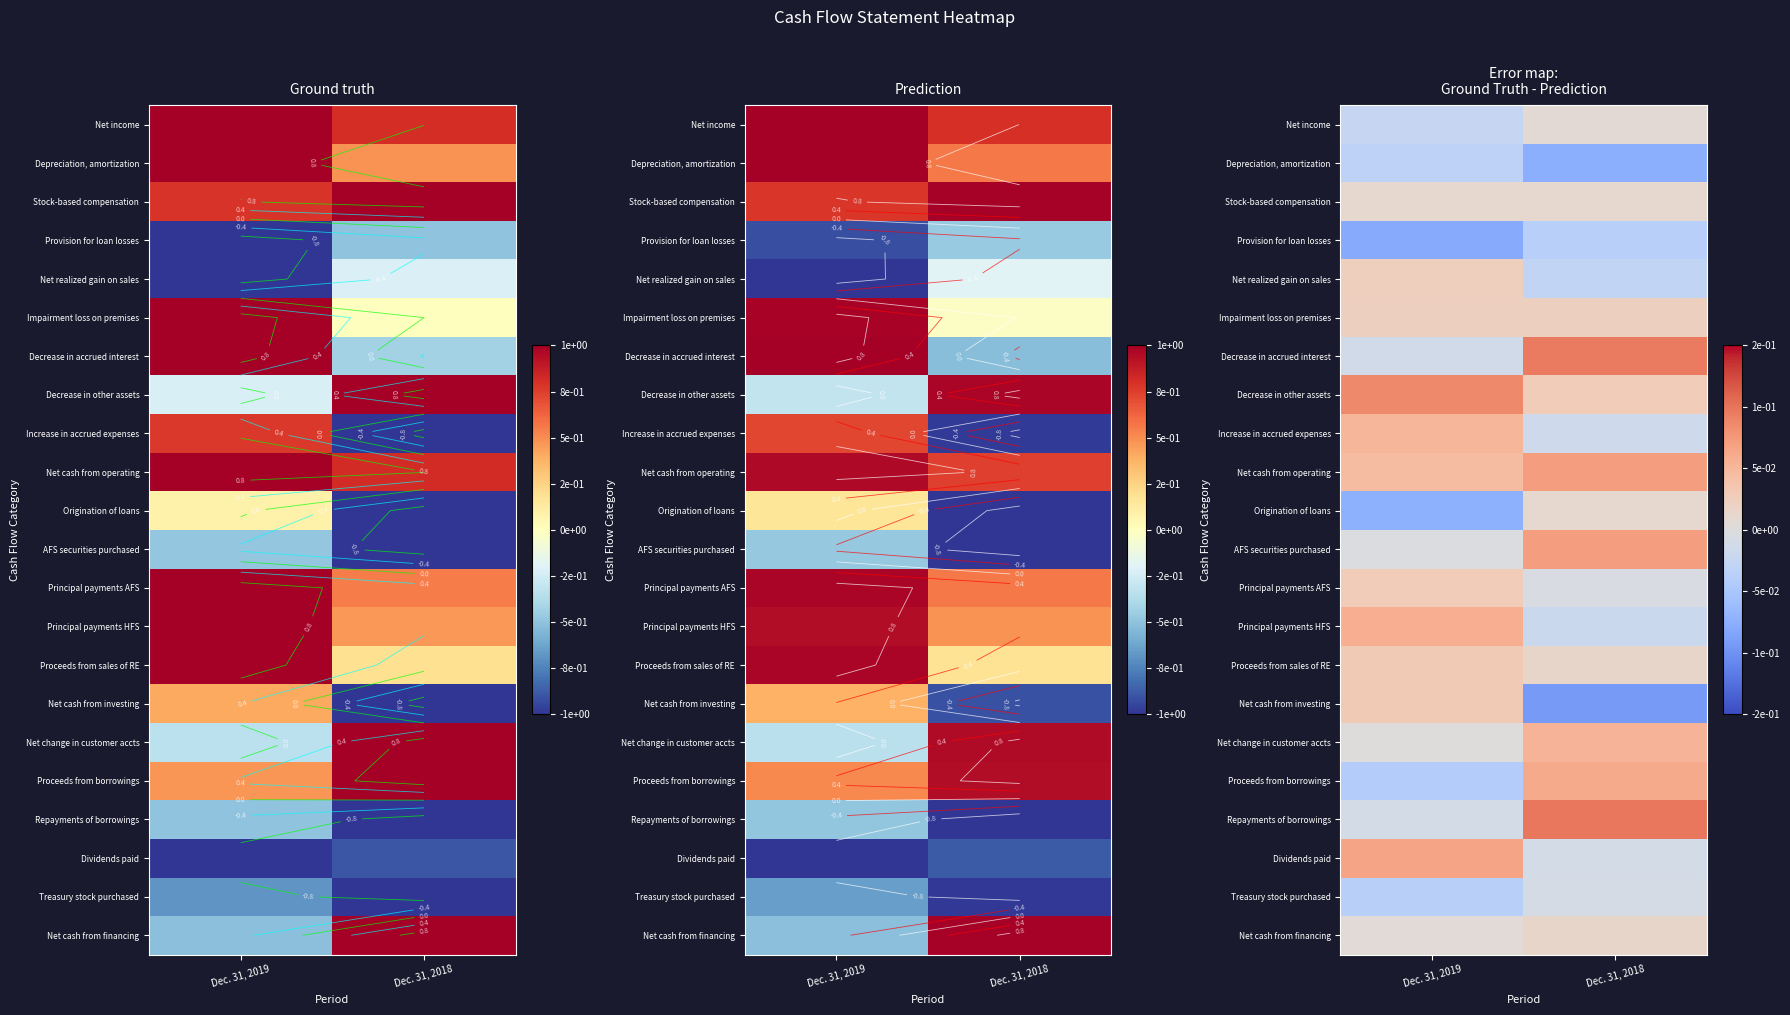

At which label is Proceeds from borrowings closest to 0?

Dec. 31, 2019